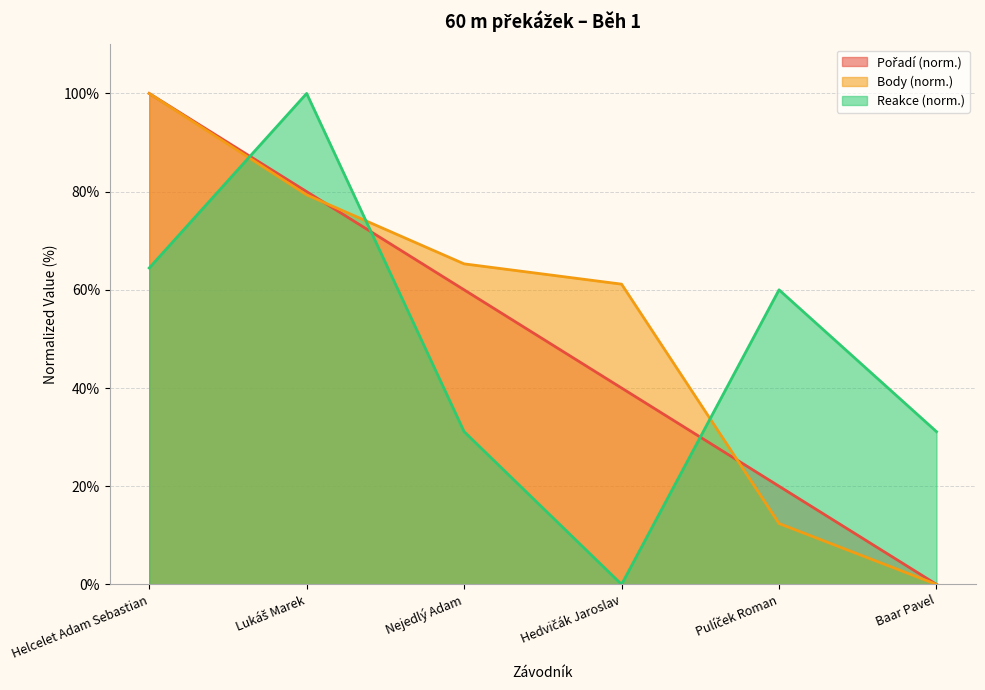

What is the highest value of the Body series?

100.0